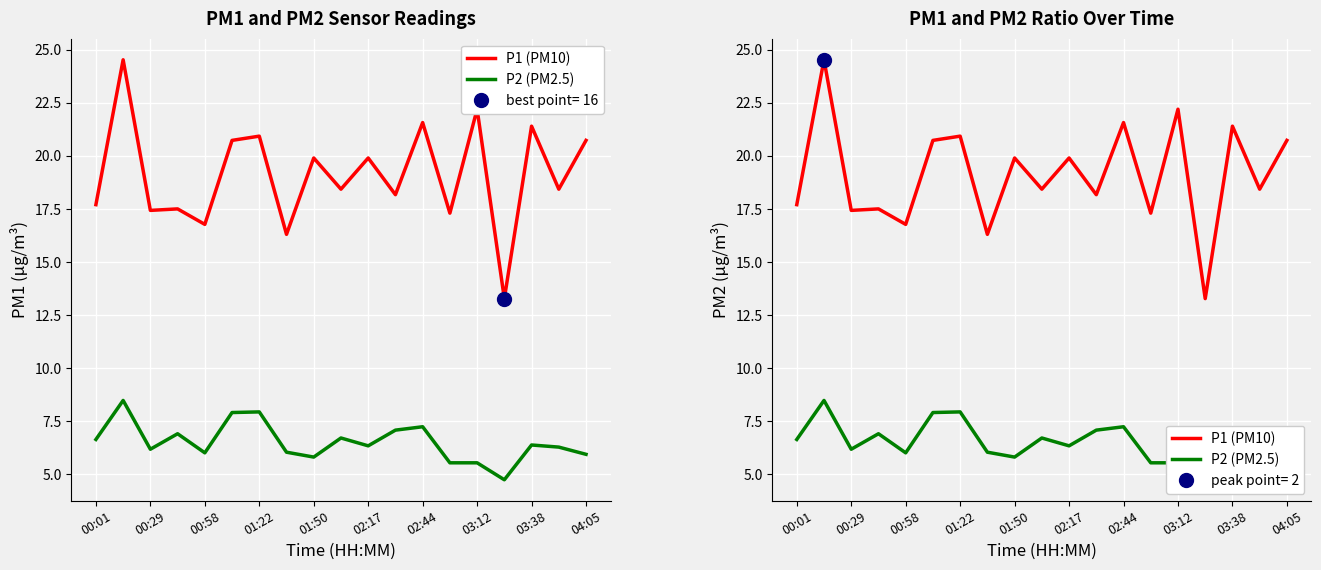

What is the difference between the maximum and minimum values in the P2 (PM2.5) series?

3.7